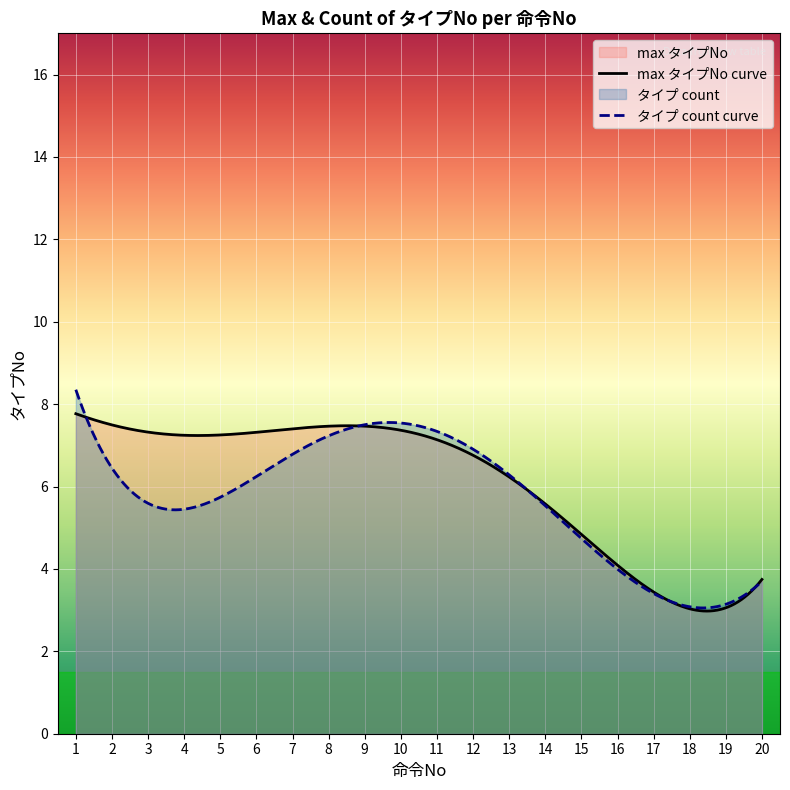

Is it true that タイプ count curve equals 6.3 at 13?

True